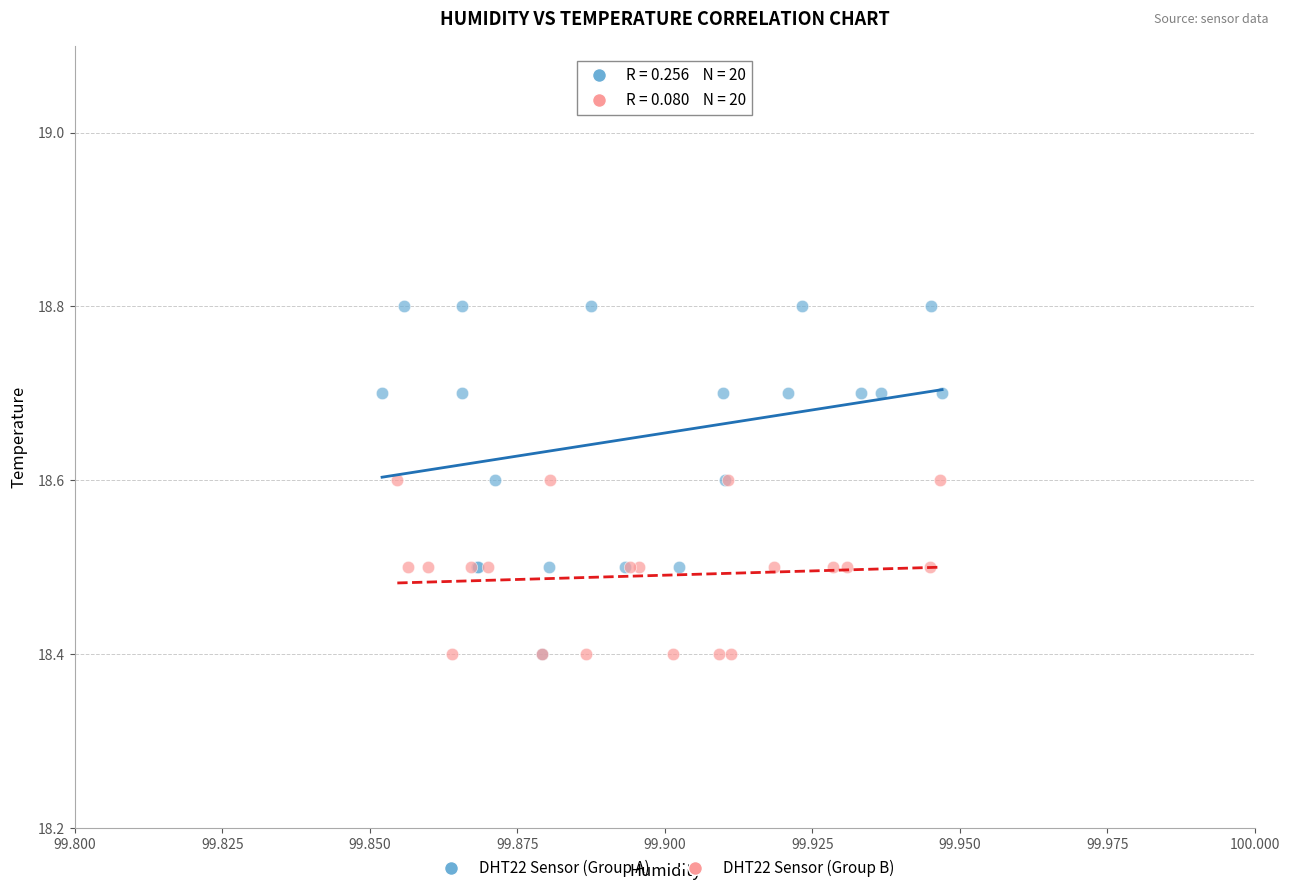

Which series has the widest spread of Y values?

DHT22 Sensor (Group A)